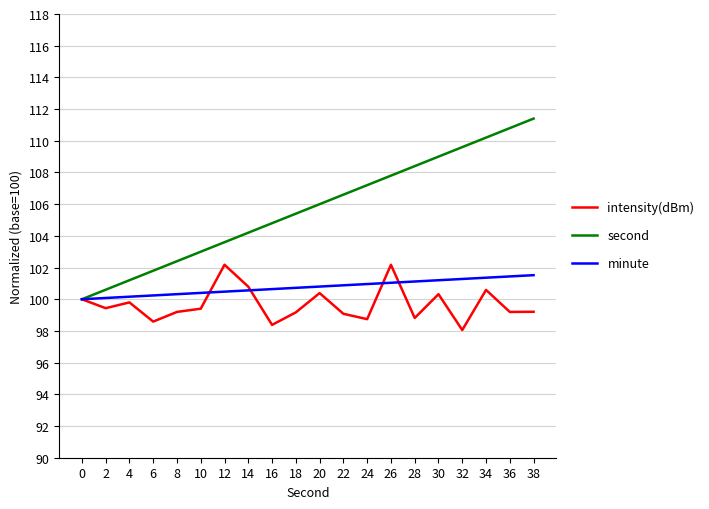

What is the spread (max minus min) of values at 16?

6.4